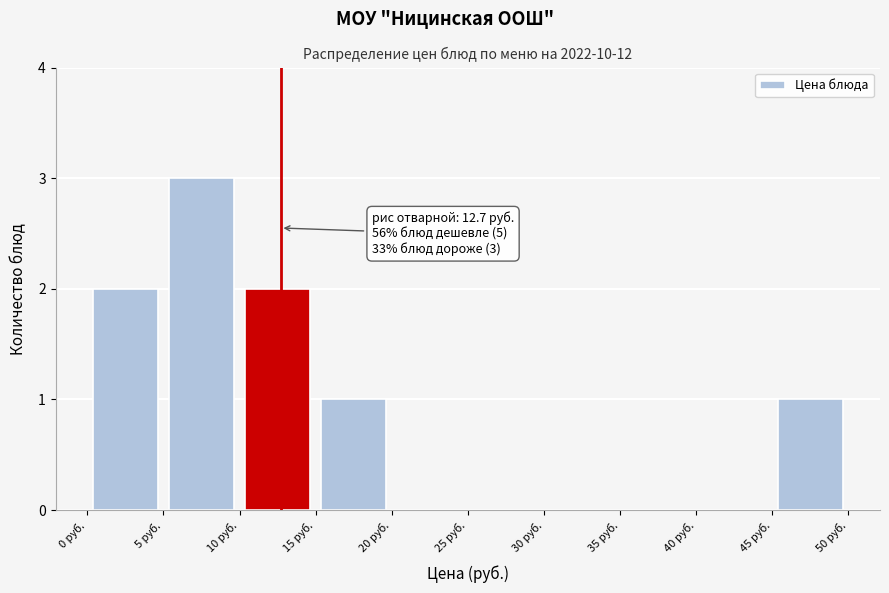

Over which range of the x-axis is the bar tallest?

5 to 10